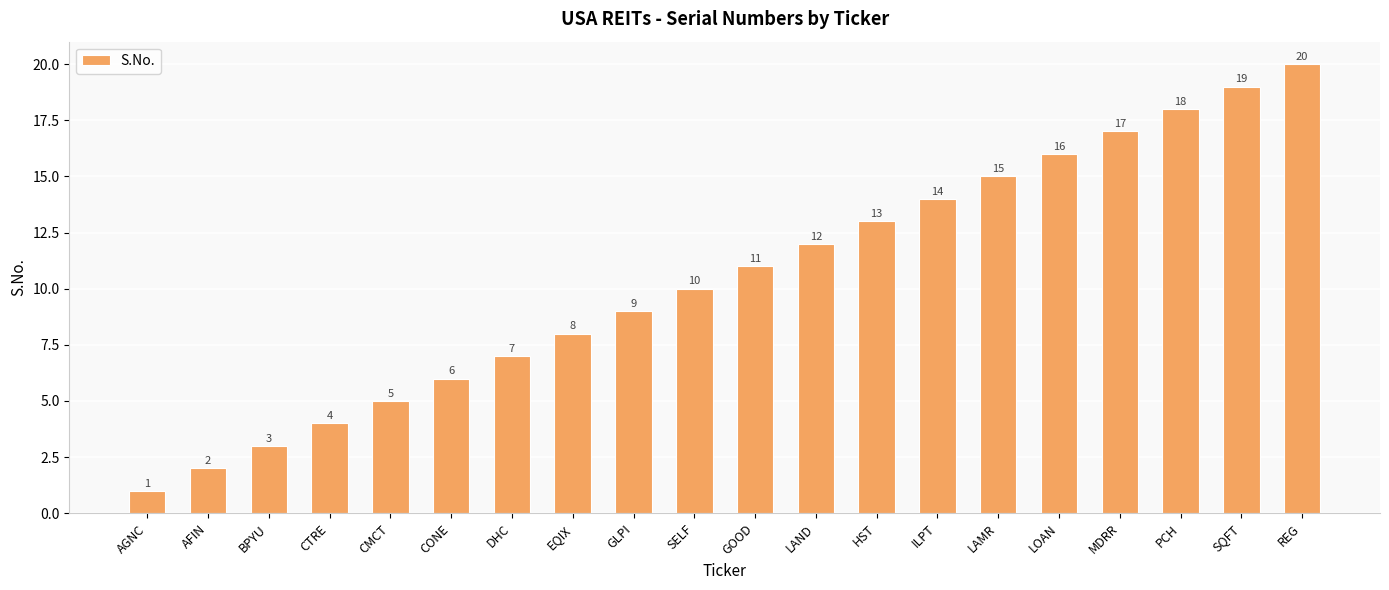

What is the sum of all values?

210